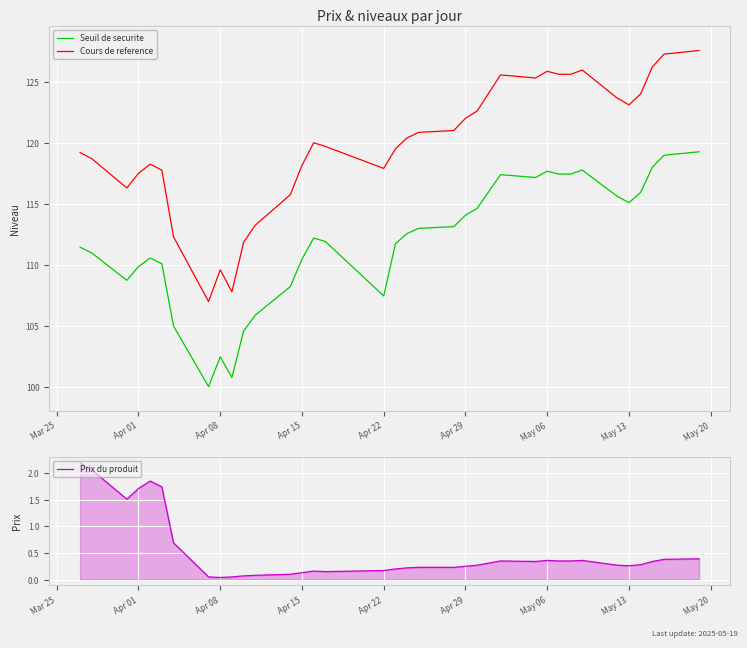

How many values in the Cours de reference series exceed 120?

17